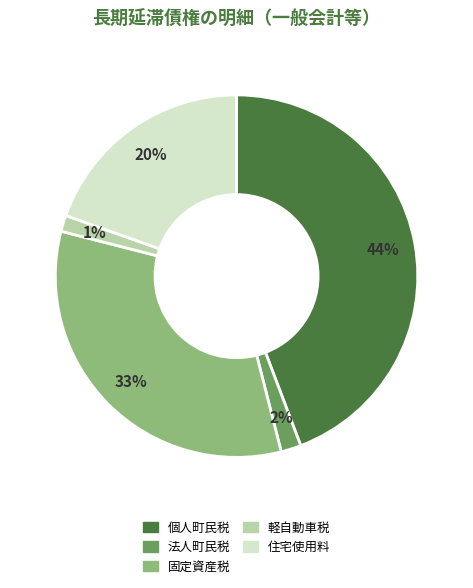

Between 住宅使用料 and 軽自動車税, which is larger?

住宅使用料